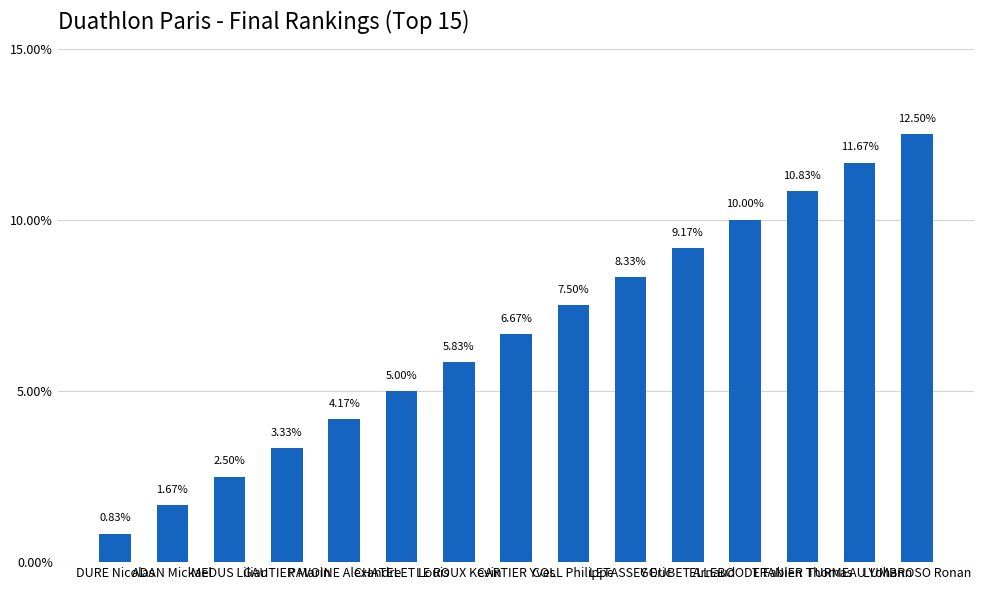

What is the difference between the maximum and minimum values?

11.7